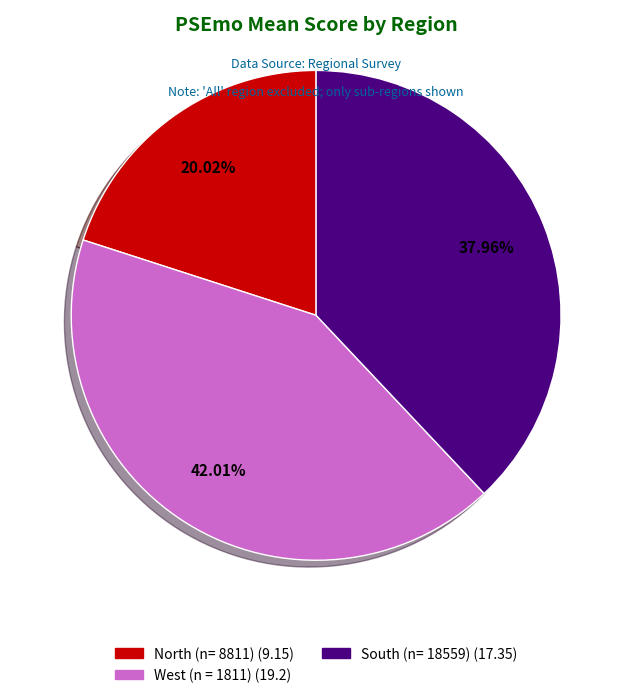

Rank the categories by value from lowest to highest.

North (n= 8811), South (n= 18559), West (n = 1811)